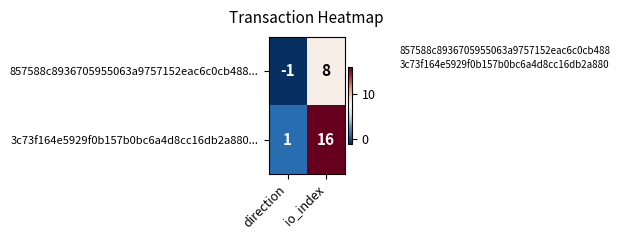

At how many categories does at least one series exceed 2?

1